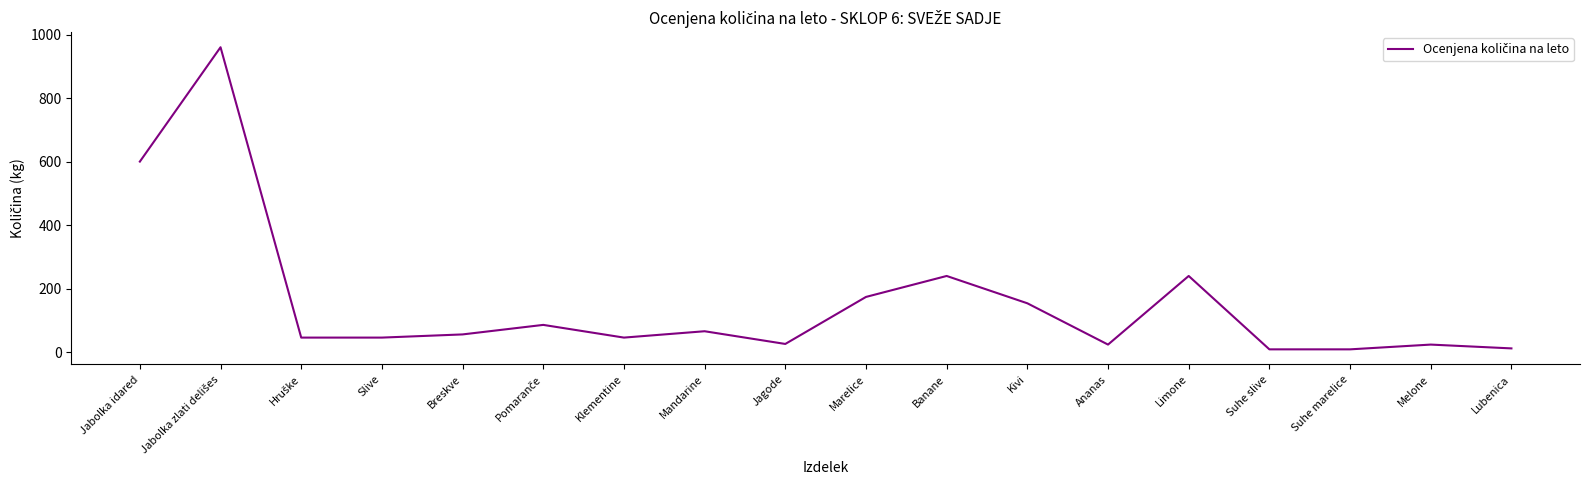

The value at Jabolka idared is 600. True or false?

True